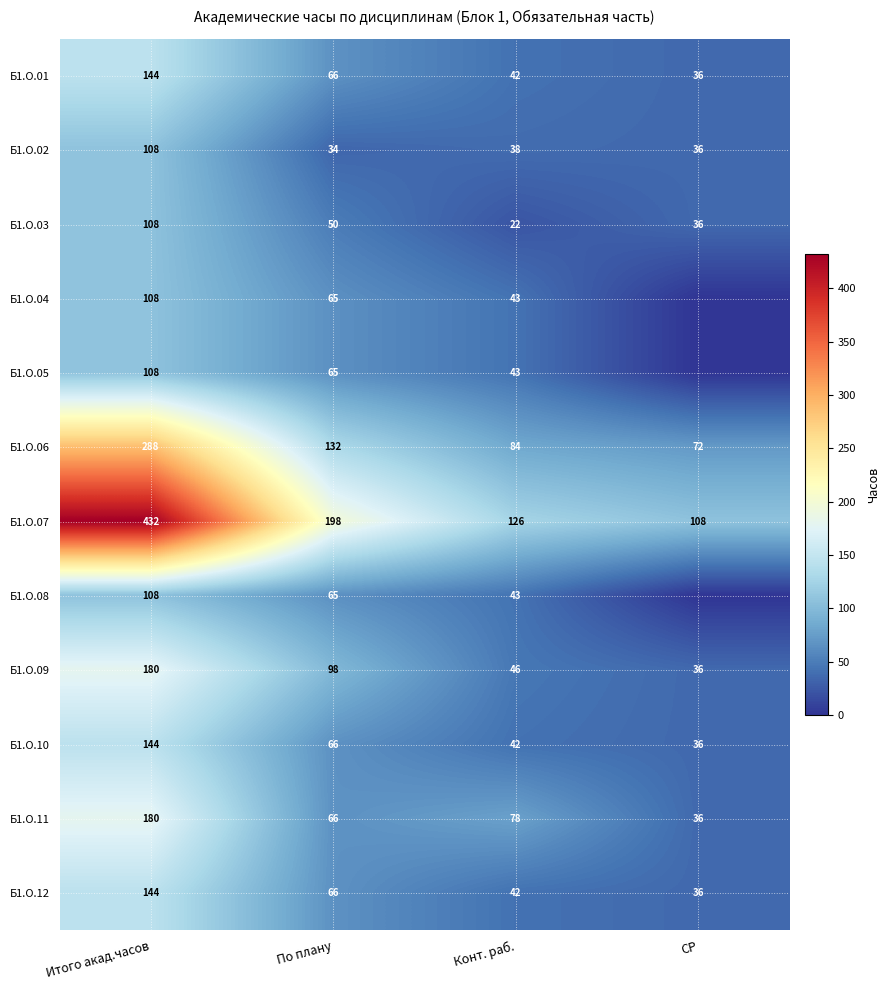

At how many categories does at least one series exceed 327?

1